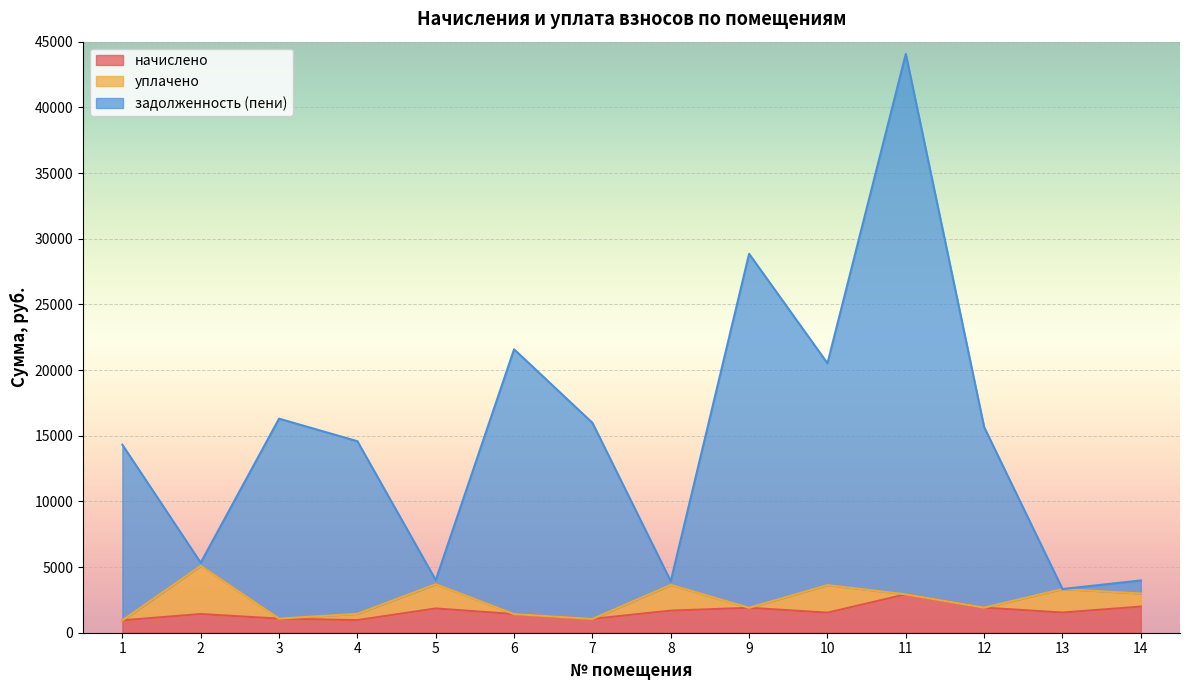

The value of задолженность (пени) at 3 is 26429.0. True or false?

False